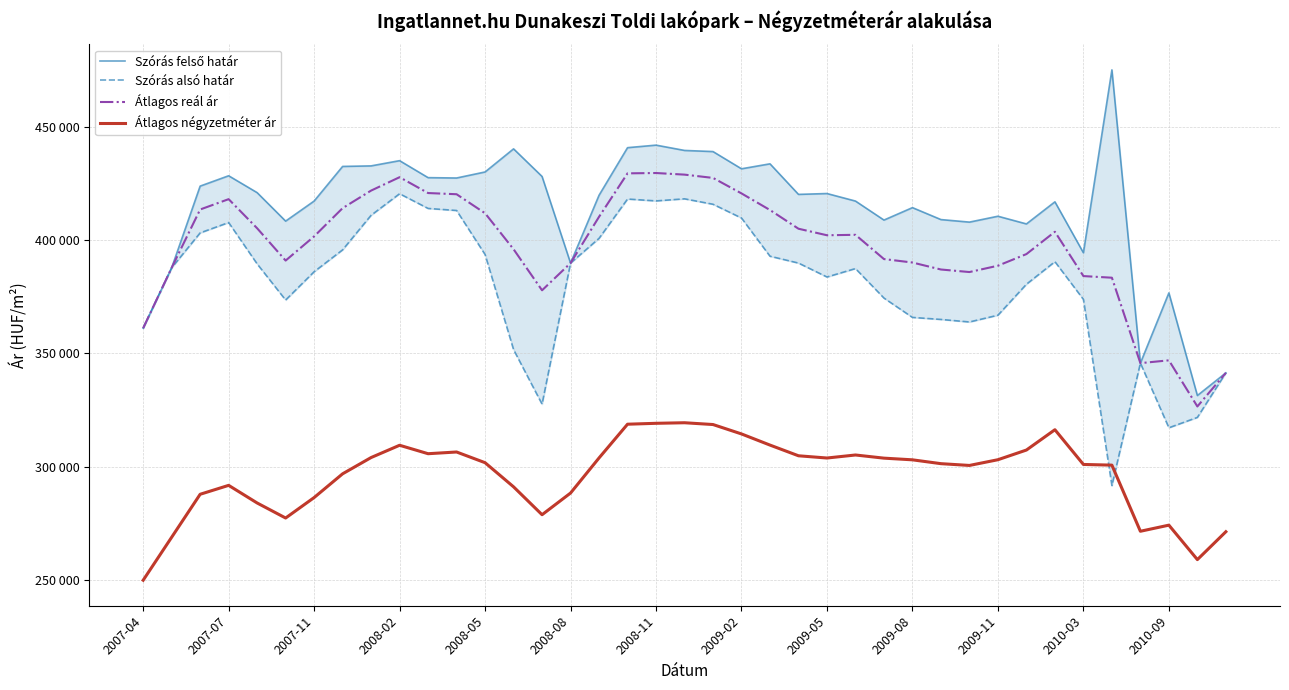

How many data points in Szórás alsó határ are above 387785?

19